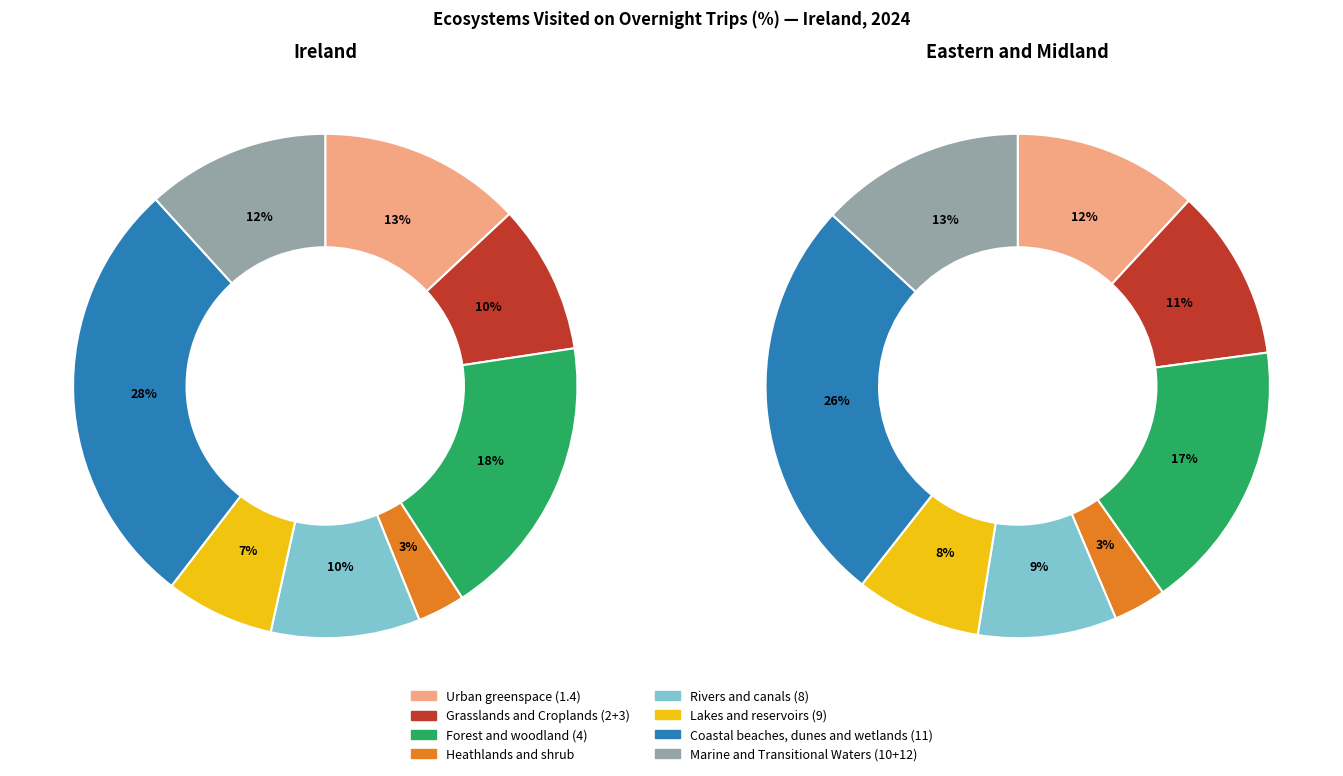

What percentage is the Marine and Transitional Waters (10+12) slice, to the nearest percent?

12%